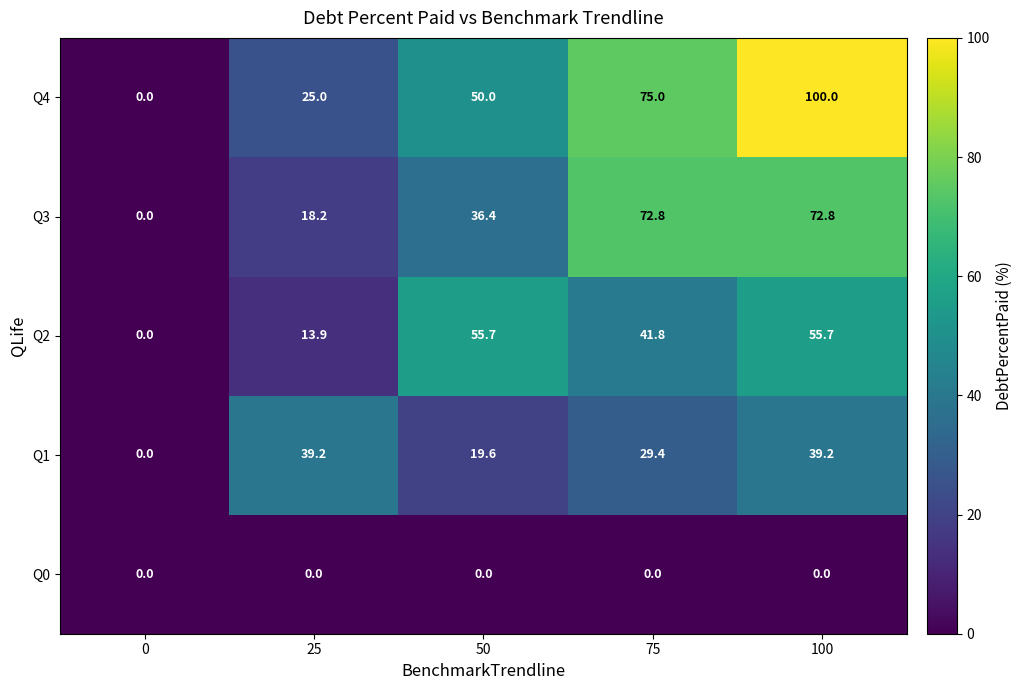

At which label is Q2 closest to 27?

25